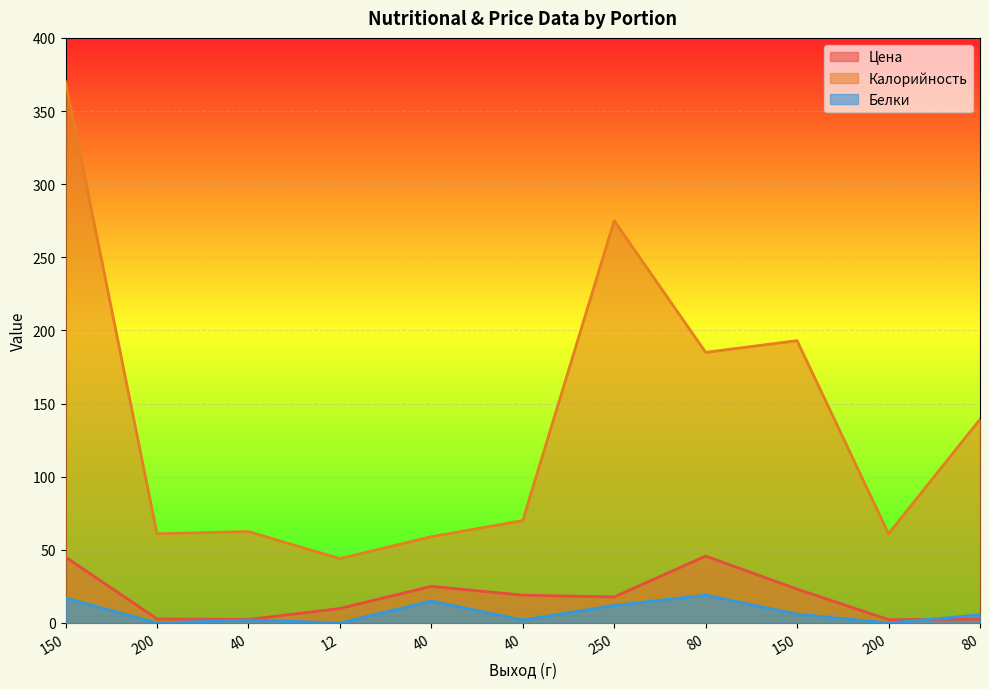

What is the label of the 4th point from the right?

80